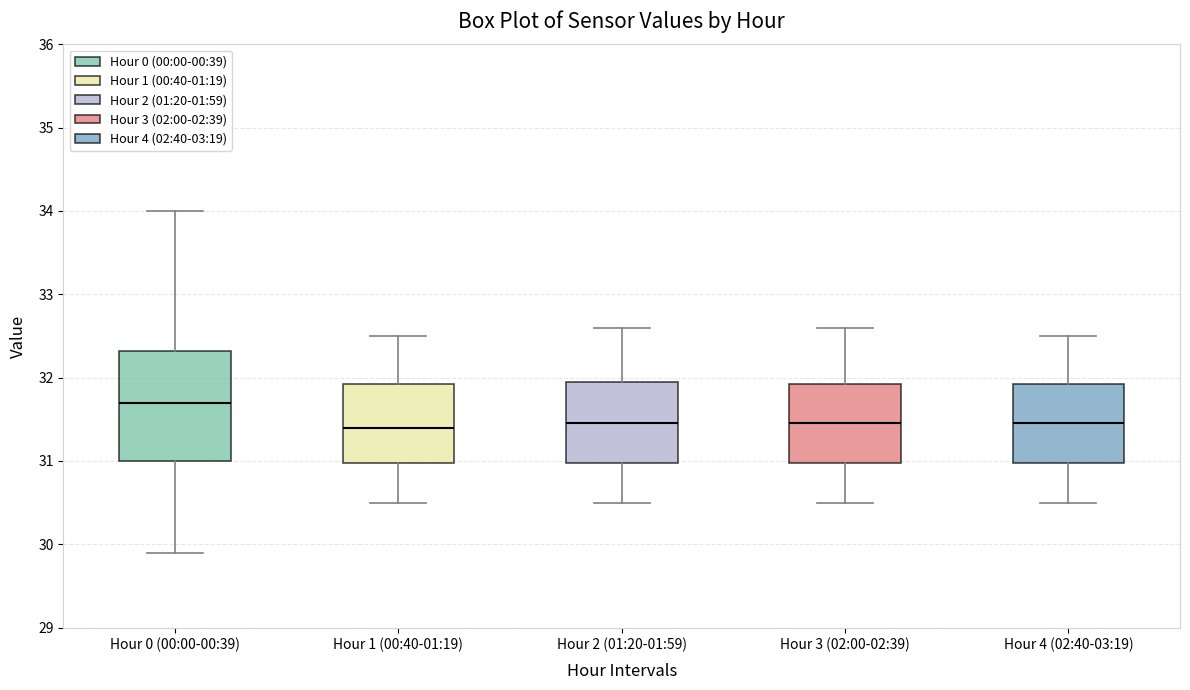

Comparing the boxes themselves (not the whiskers), which one is the tallest?

Hour 0 (00:00-00:39)